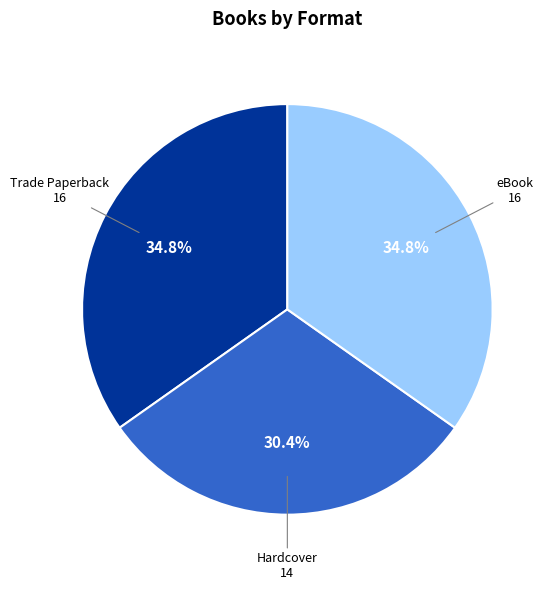

Combined, what portion of the pie is Hardcover and eBook?

65.2%